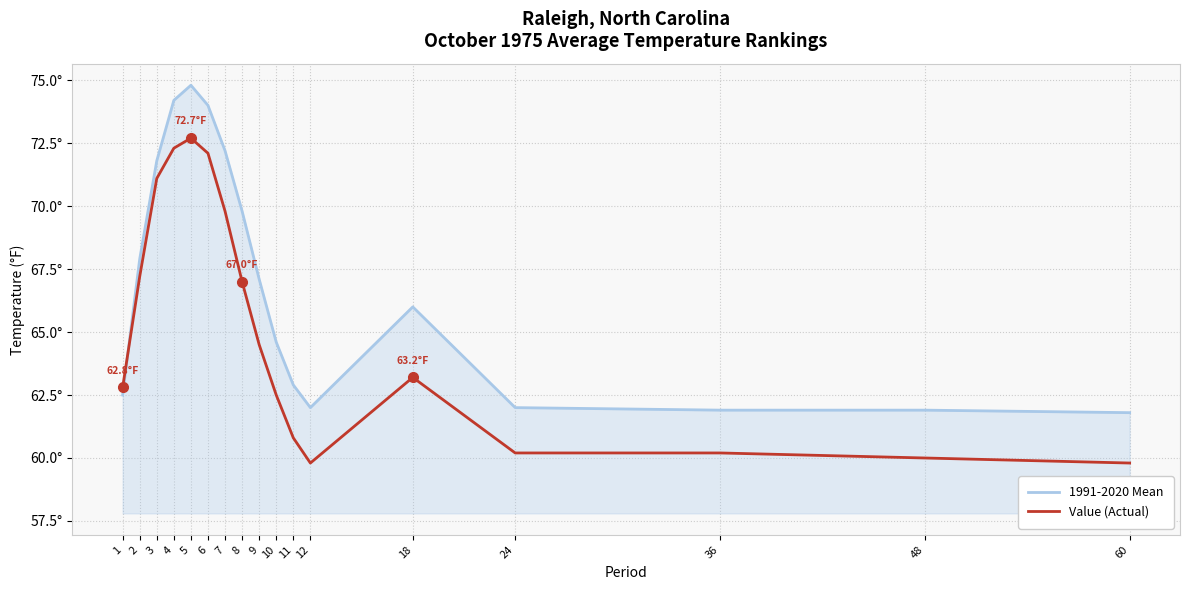

What are all the series names shown in the legend?

1991-2020 Mean, Value (Actual)